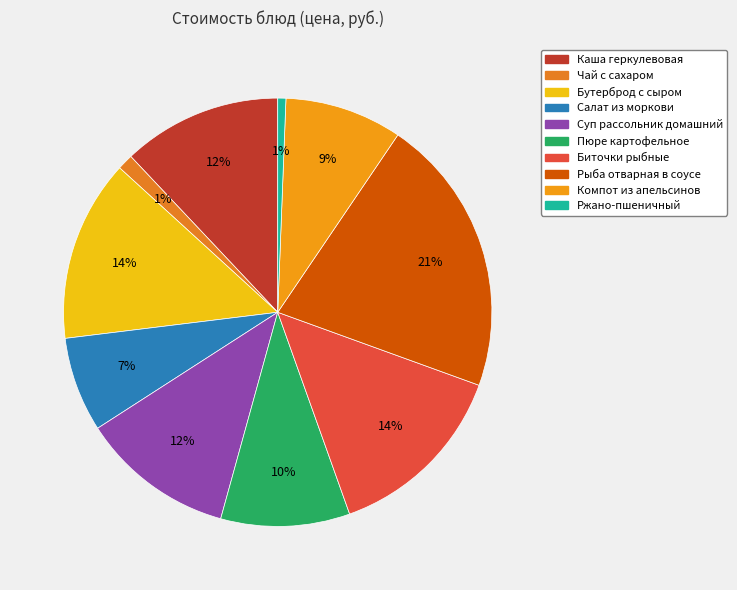

Do Пюре картофельное and Ржано-пшеничный together represent more than half of the pie?

No